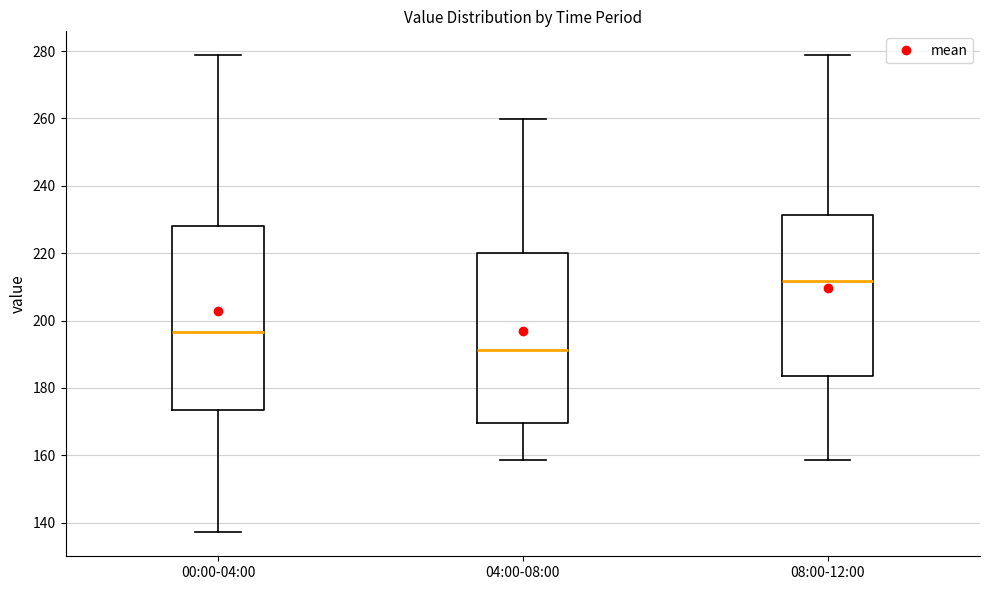

Which box has the highest median line?

08:00-12:00